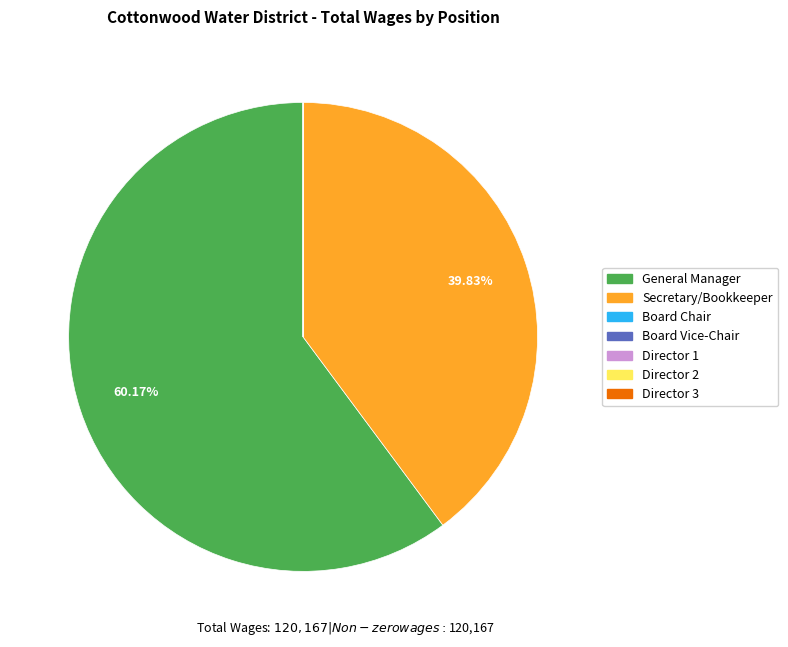

Is there a majority slice in this chart?

Yes